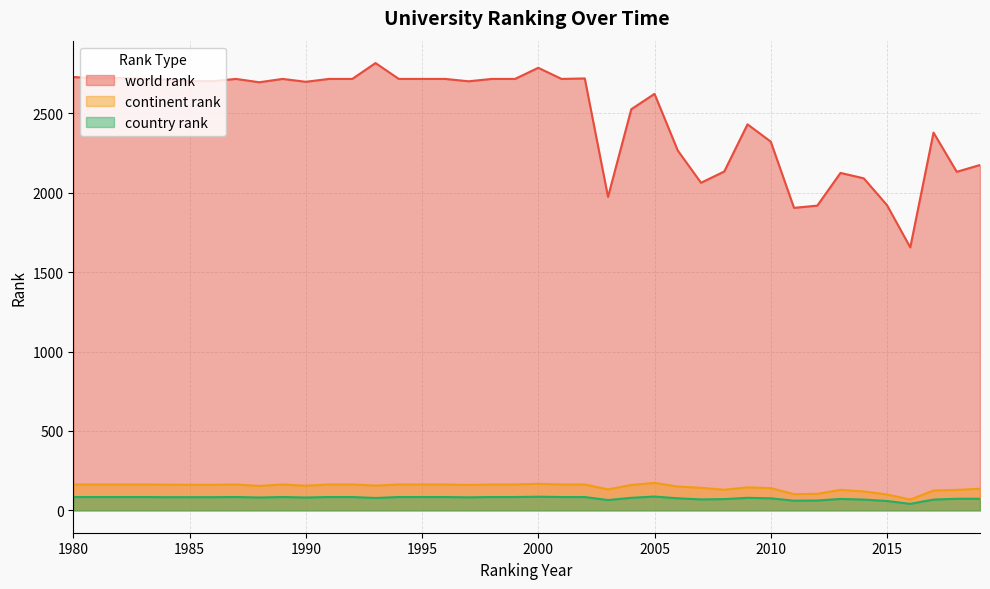

At which label does world rank first exceed 2703?

1980